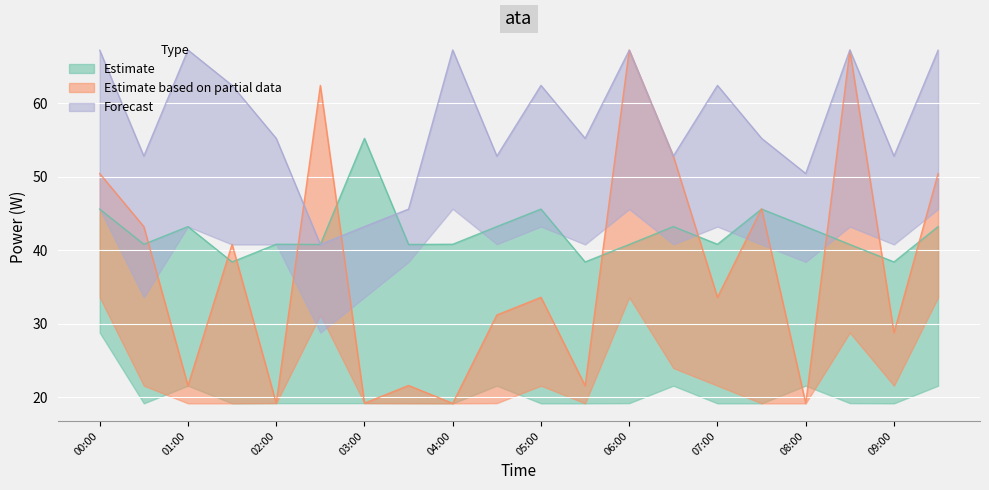

At which category does Estimate based on partial data reach its first local valley?

01:00